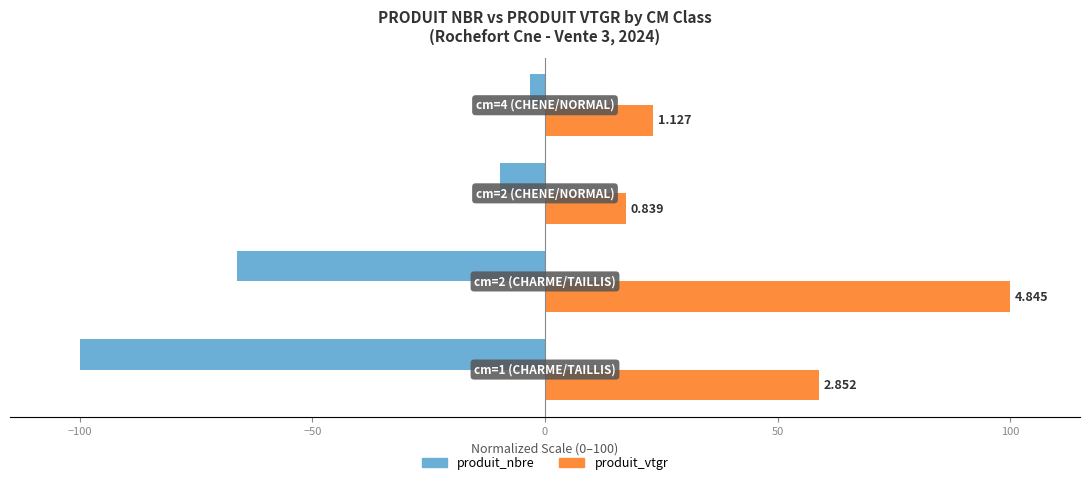

What is the highest value of the produit_vtgr series?

100.0